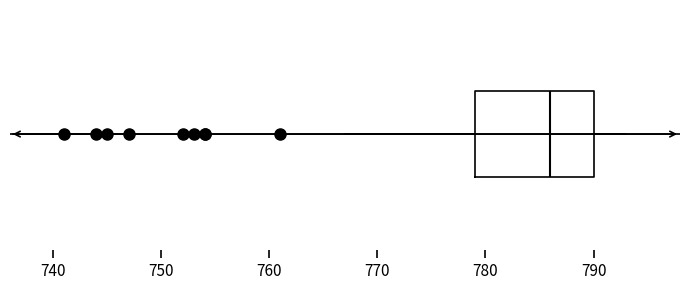

Where does the median line of the box sit on the x-axis? The values are not printed on the chart, so give them approximately, as read against the axis.

786